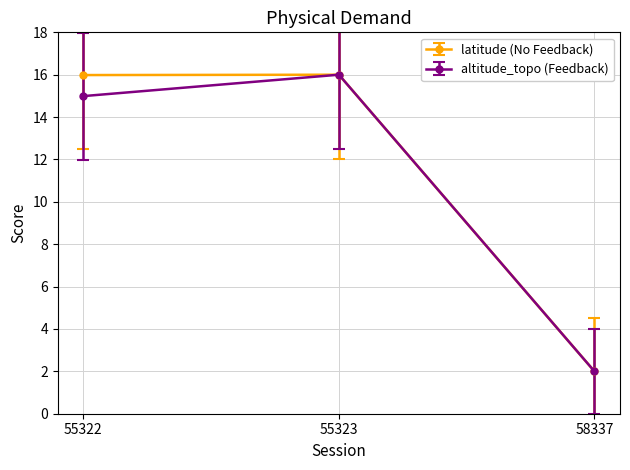

Where is latitude (No Feedback) nearest to the value 8?

58337